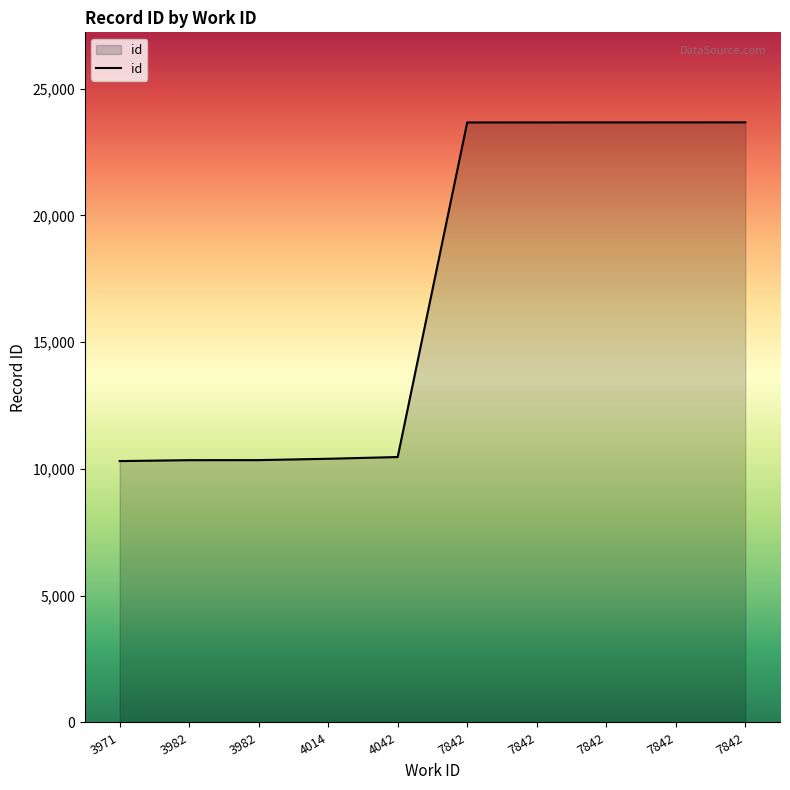

What is the difference between the maximum and second lowest values?

13322